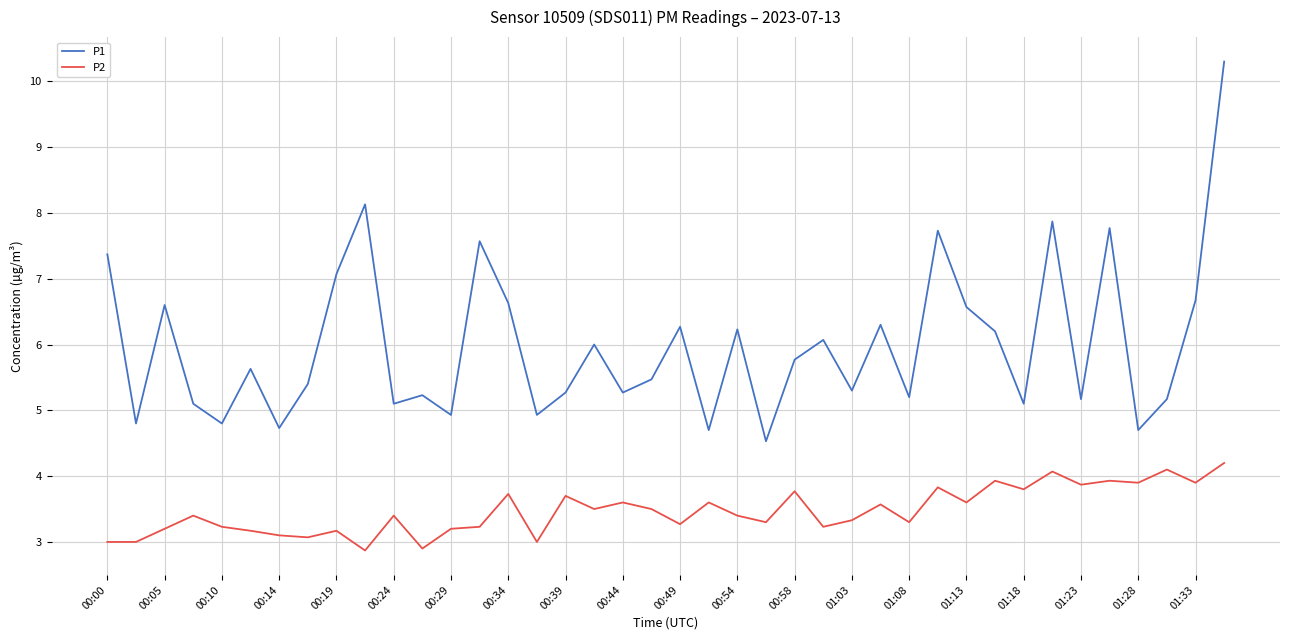

What are all the series names shown in the legend?

P1, P2